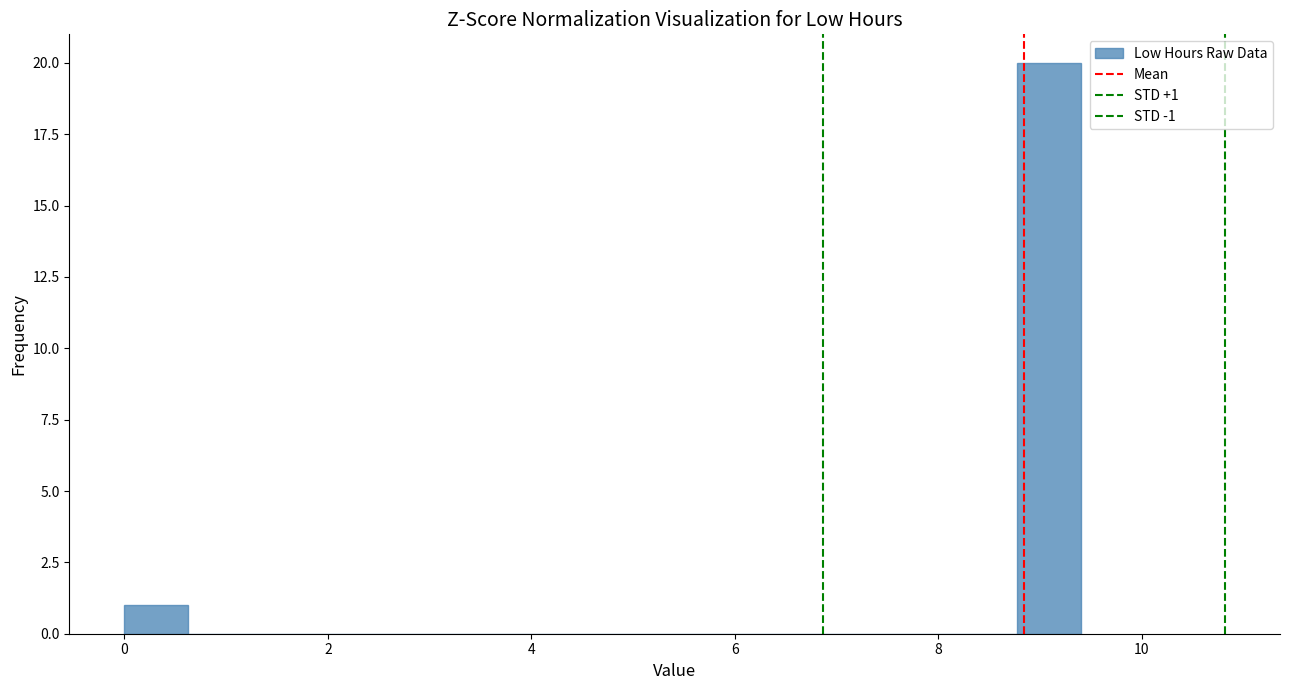

Around what value on the x-axis is the tallest bar? Give the approximate position of its centre, as read against the axis.

9.0